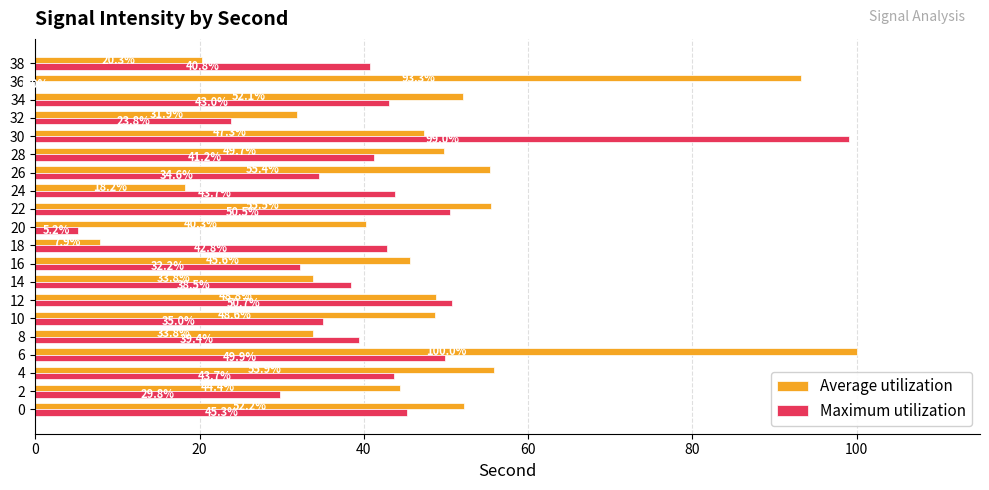

At which category is the sum across all series the highest?

6